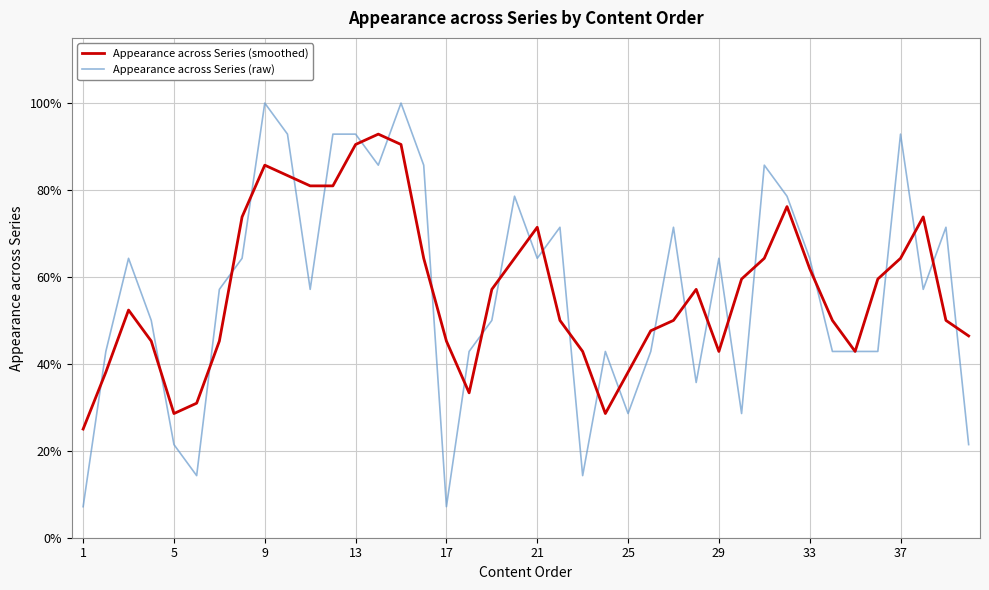

True or false: Appearance across Series (smoothed) and Appearance across Series (raw) intersect in this chart.

True